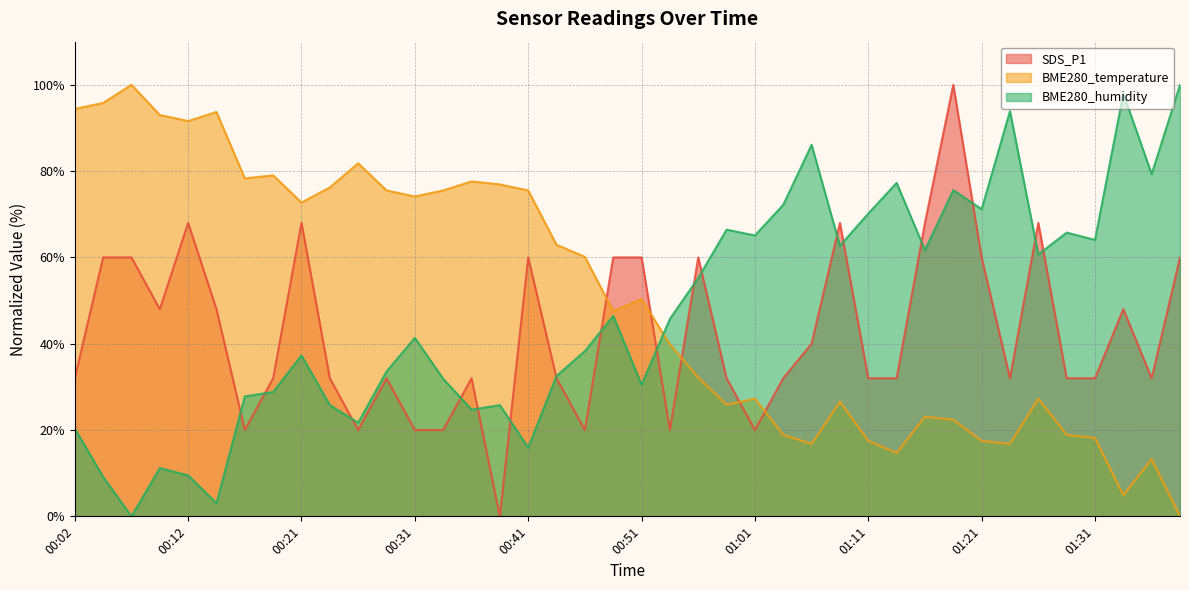

True or false: BME280_temperature has more than 1 points higher than both neighbors.

True